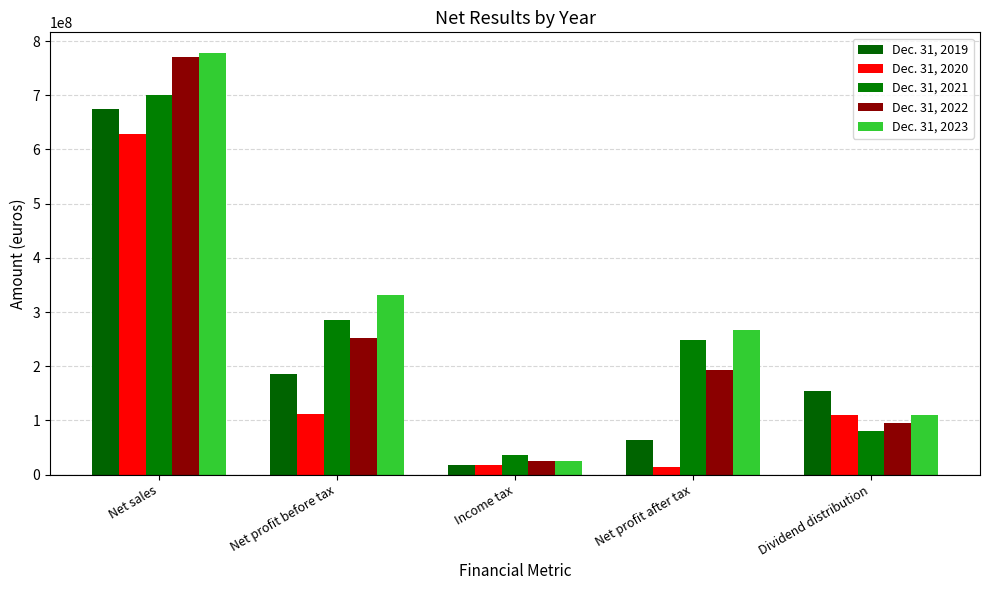

List the labels in order of Dec. 31, 2022 value, smallest first.

Income tax, Dividend distribution, Net profit after tax, Net profit before tax, Net sales